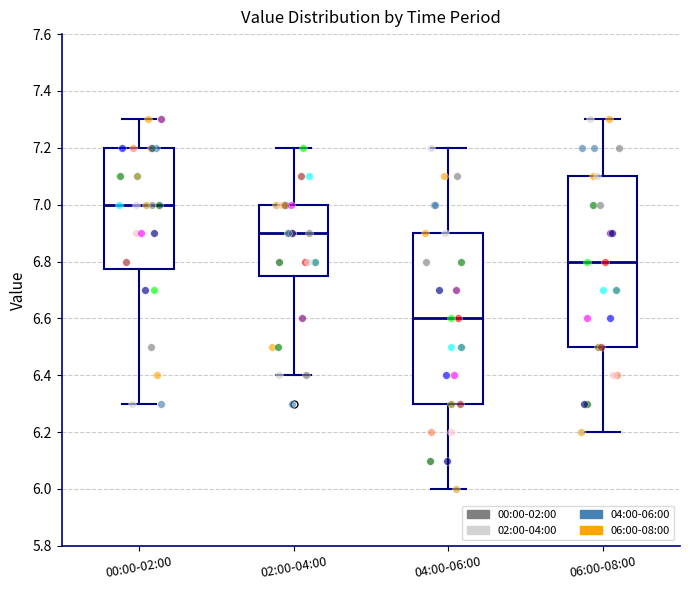

Where is the upper edge of the box for 02:00-04:00 on the y-axis? The values are not printed on the chart, so give them approximately, as read against the axis.

7.00